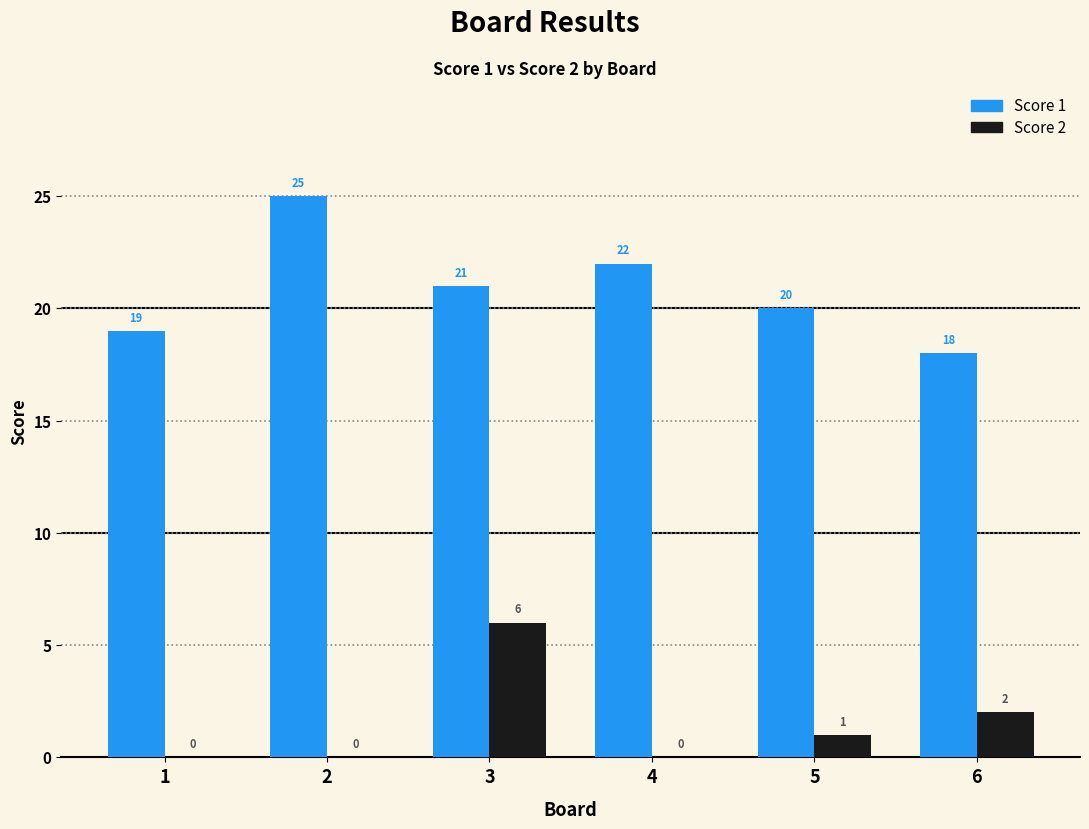

What is the difference between the Score 1 values at 2 and 3?

4